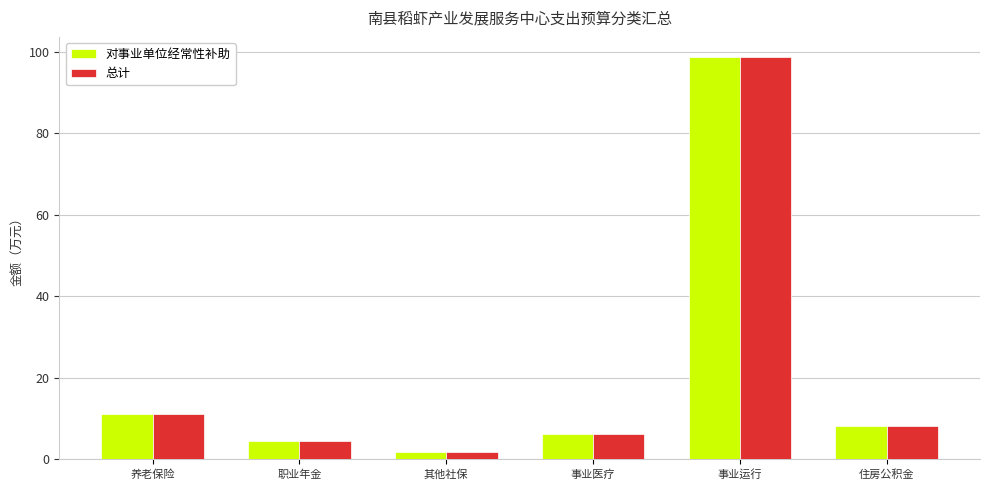

How many bars are there in each group?

2